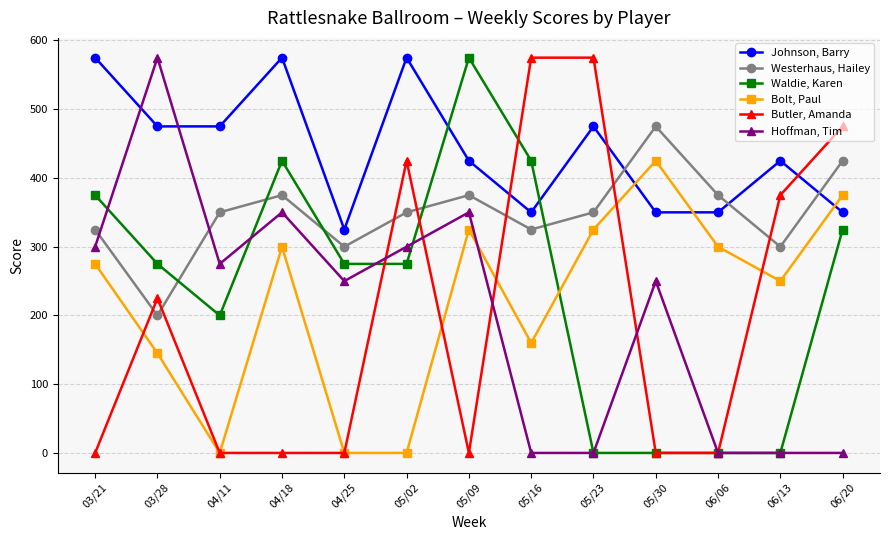

What is the label of the 12th point from the left?

06/13